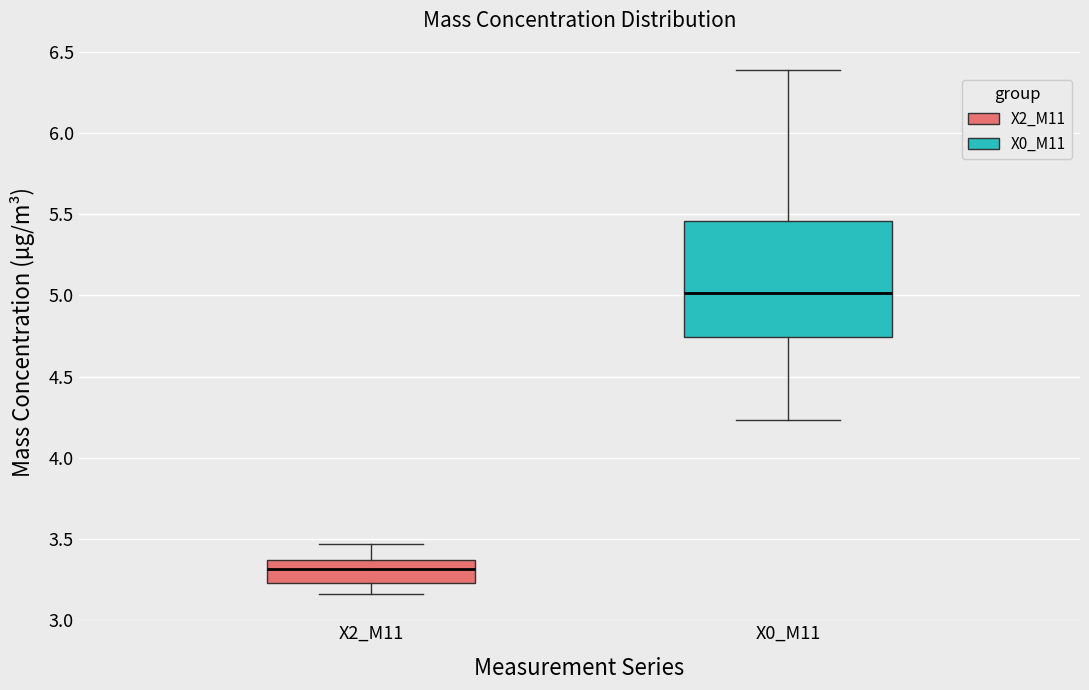

Comparing the boxes themselves (not the whiskers), which one is the tallest?

X0_M11